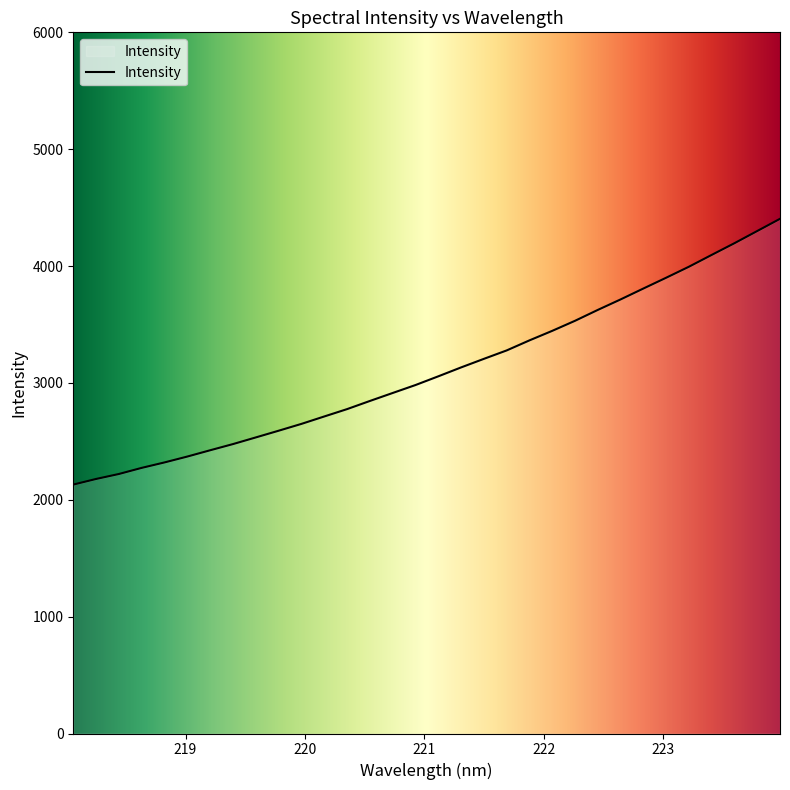

What is the difference between the maximum and minimum values?

2274.1